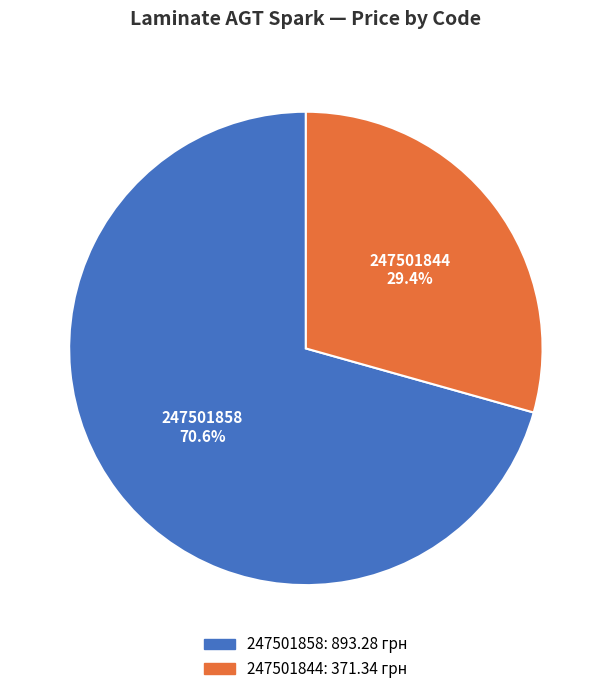

How many slices are in this pie chart?

2